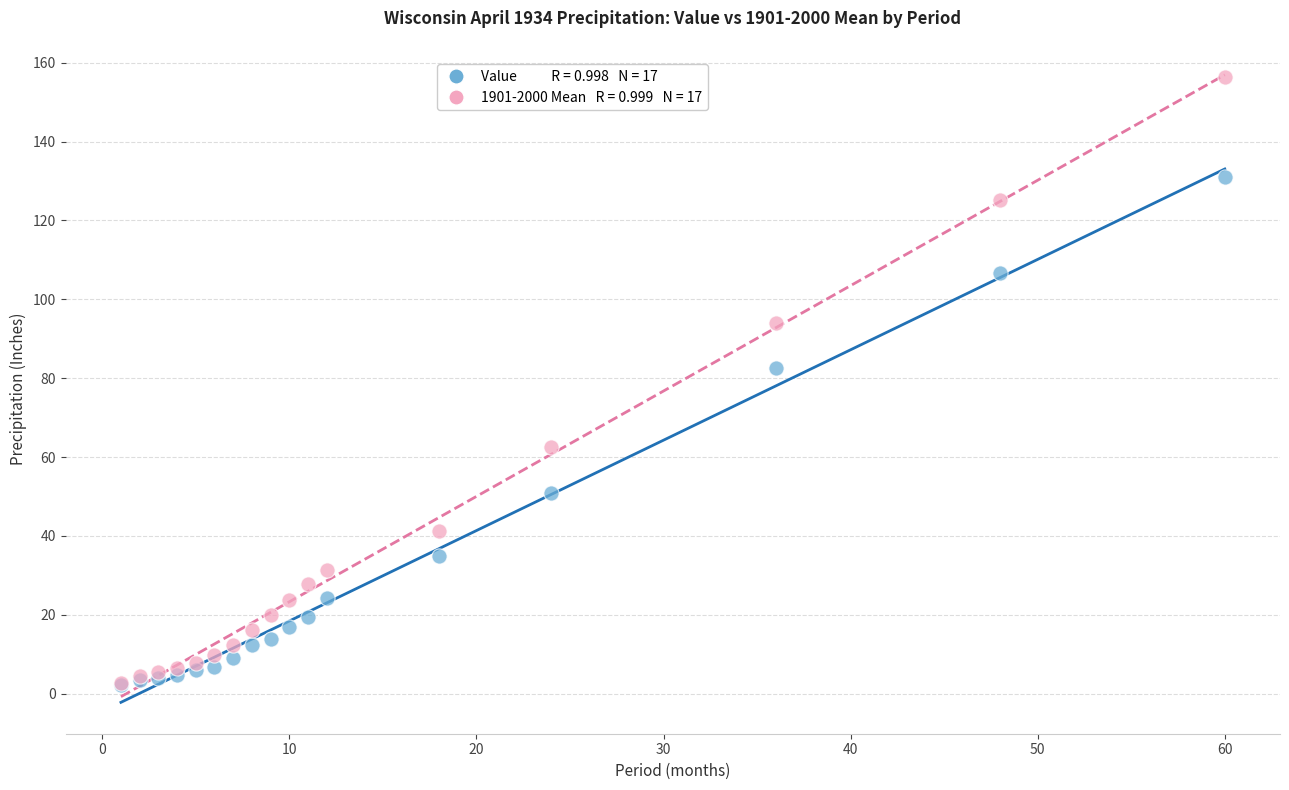

Across all series, what Y value is closest to 79?

82.5